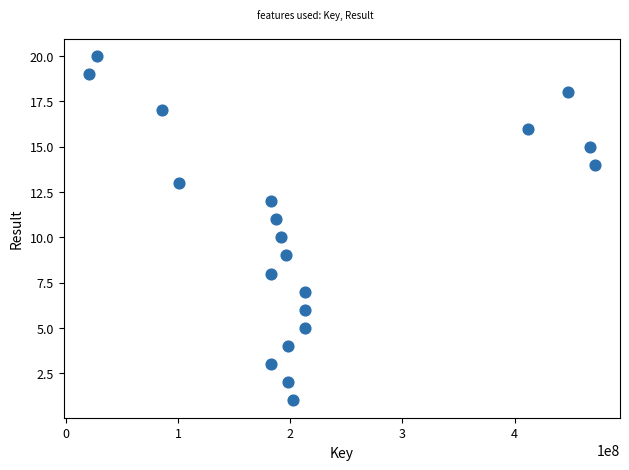

What is the range of Y values (max minus min)?

19